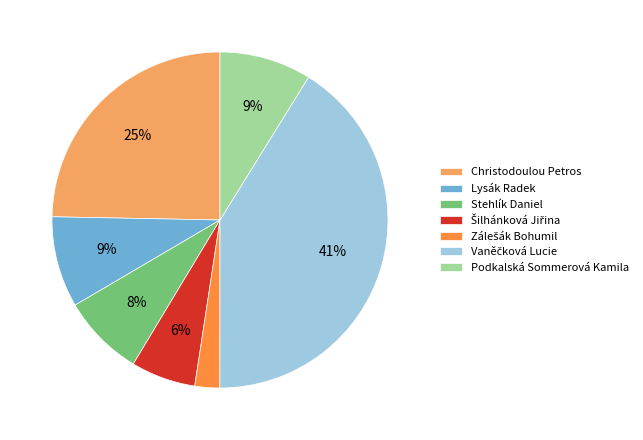

Is it true that Stehlík Daniel is 1% of the pie?

False